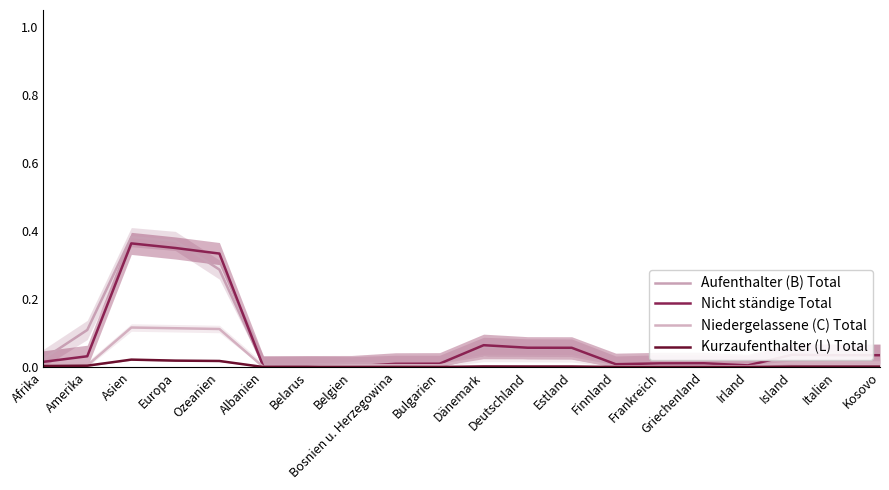

At which label is Niedergelassene (C) Total closest to 0?

Albanien